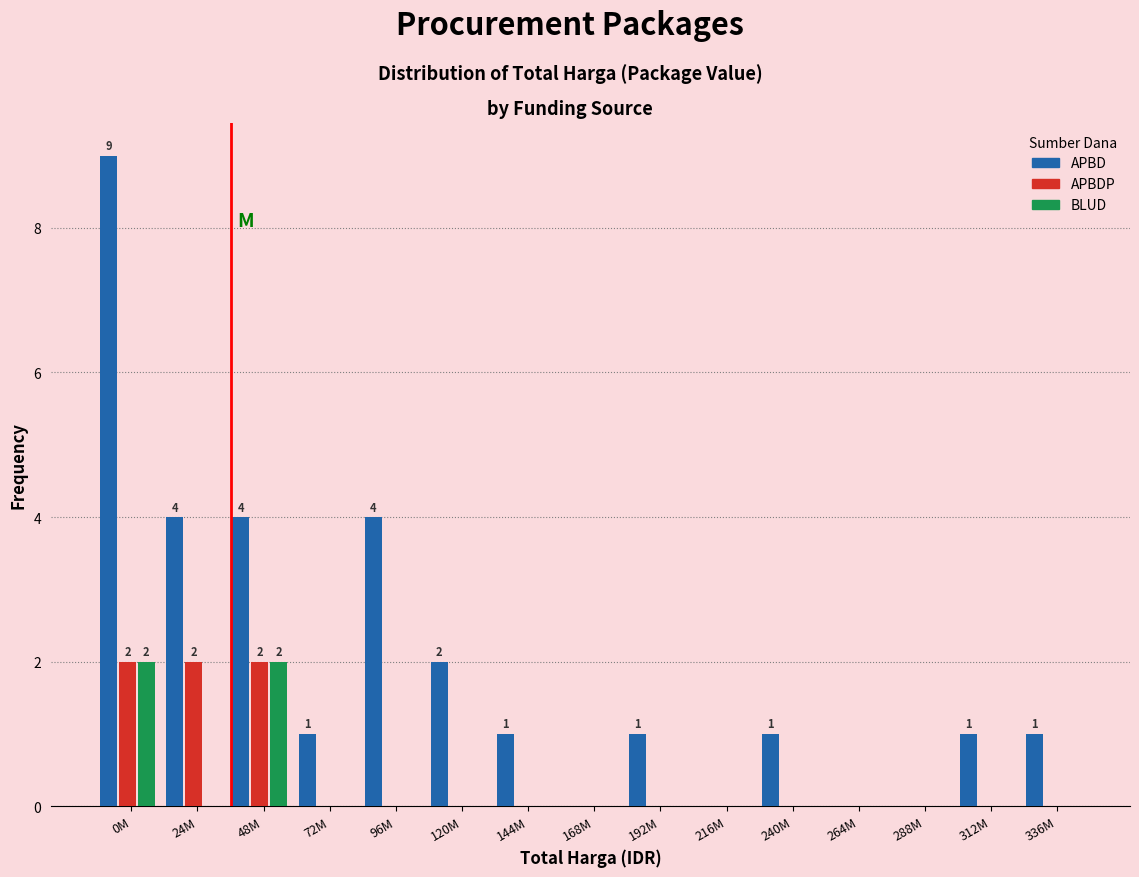

The APBD series shows 3 at 120M. True or false?

False